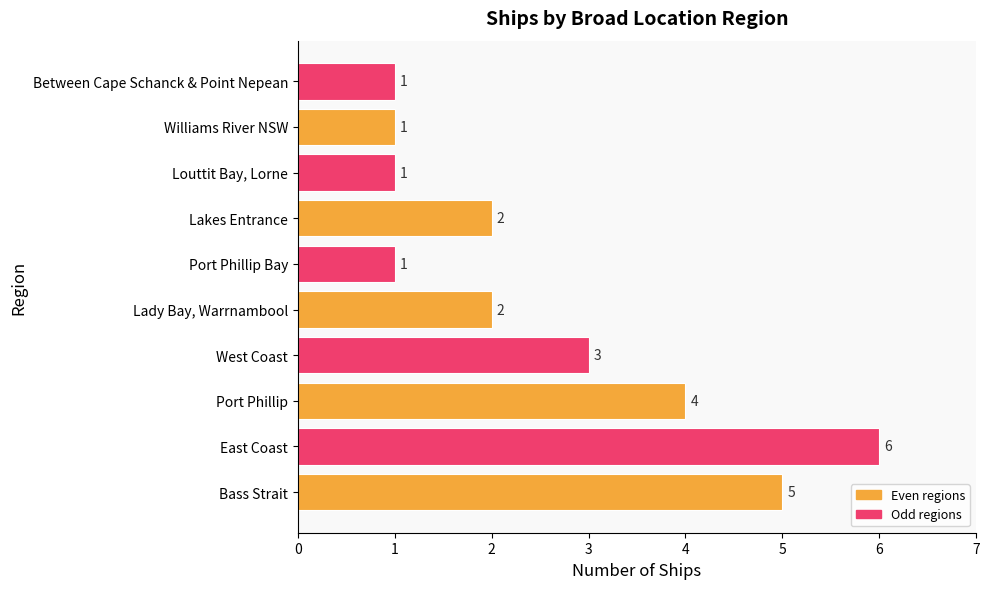

True or false: the data shows 2 at Lady Bay, Warrnambool.

True